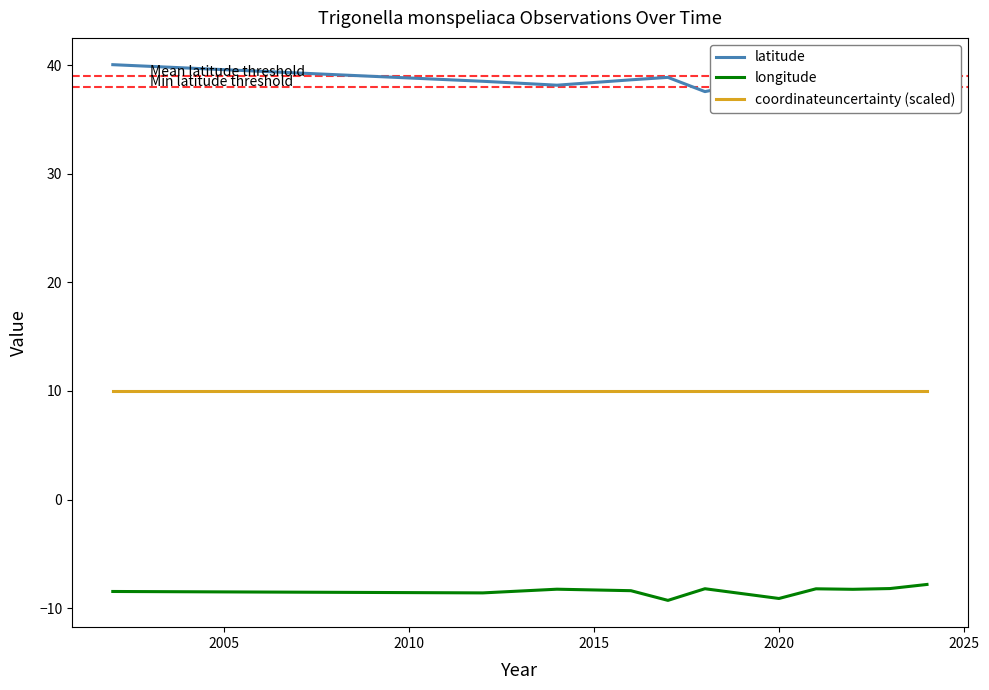

Count the number of data series in this chart.

3